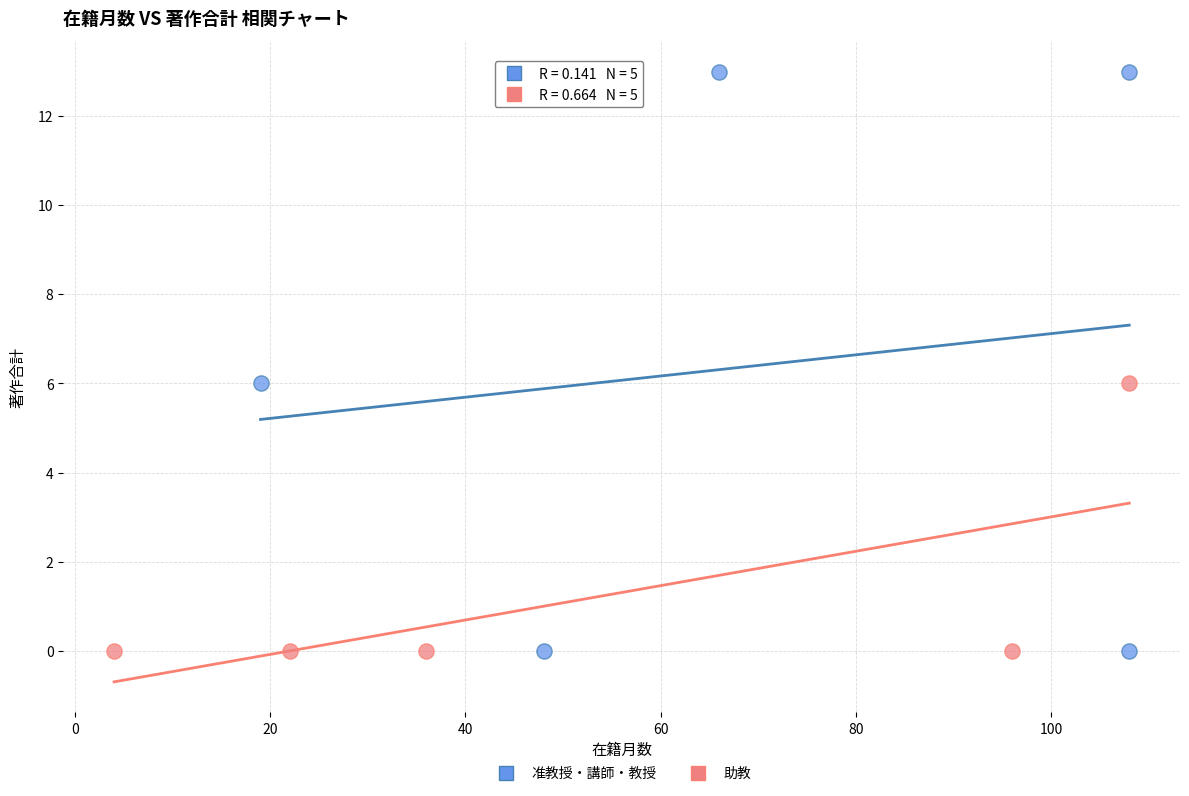

Which series reaches the maximum Y coordinate?

准教授・講師・教授